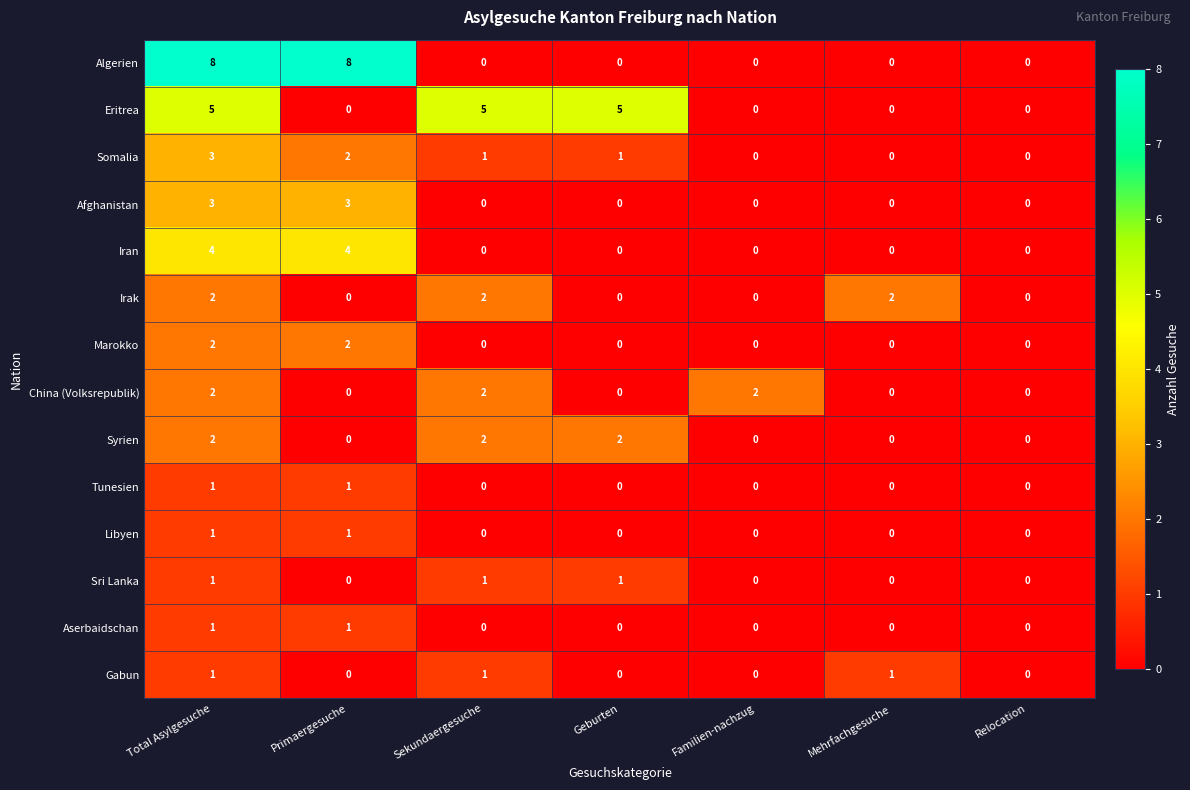

Count the Irak values in the range 0 to 2.

7